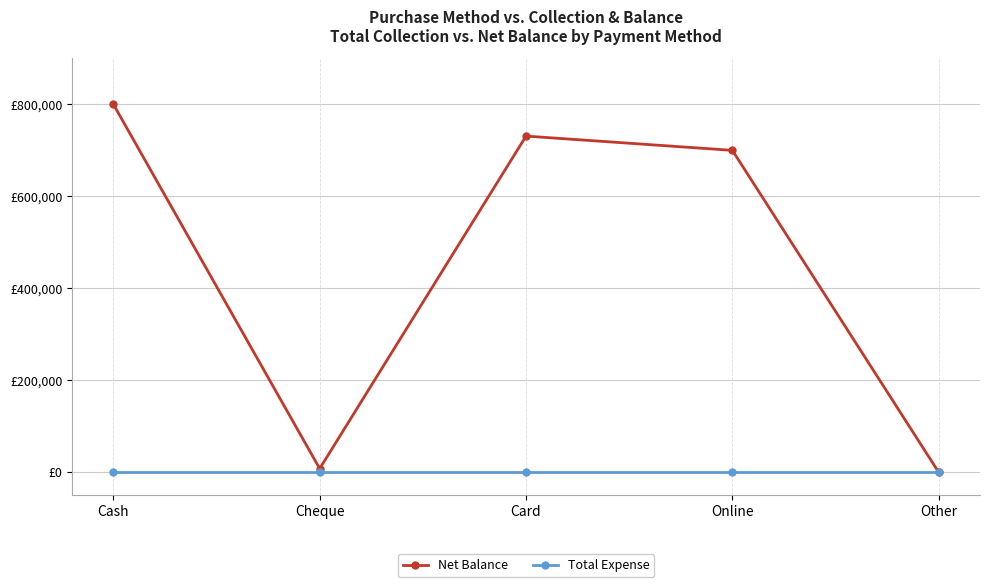

True or false: Net Balance and Total Expense cross at least once.

False